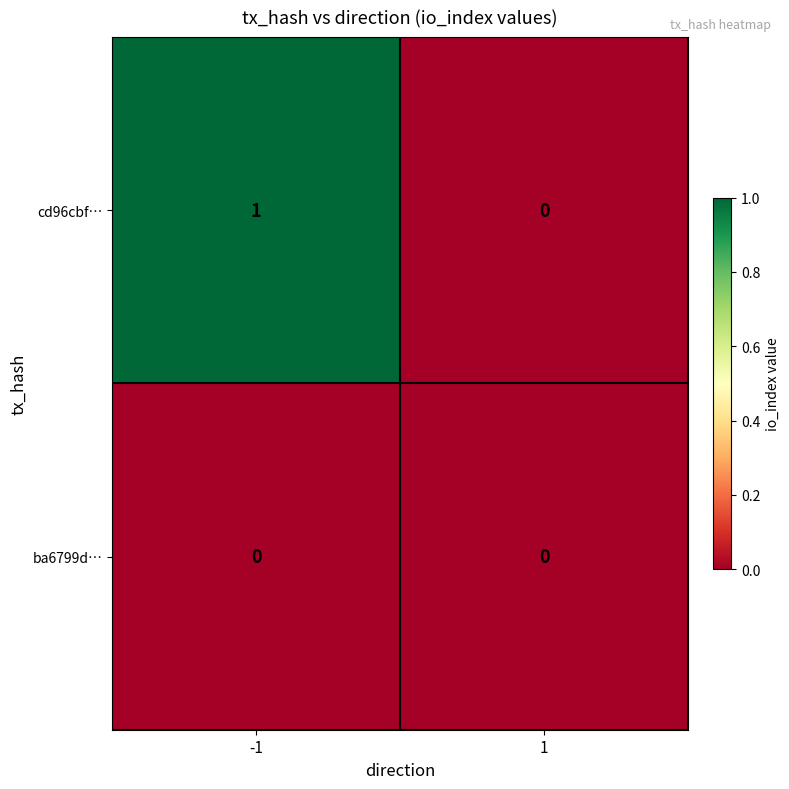

Rank the series by their average value, from highest to lowest.

cd96cbf…, ba6799d…